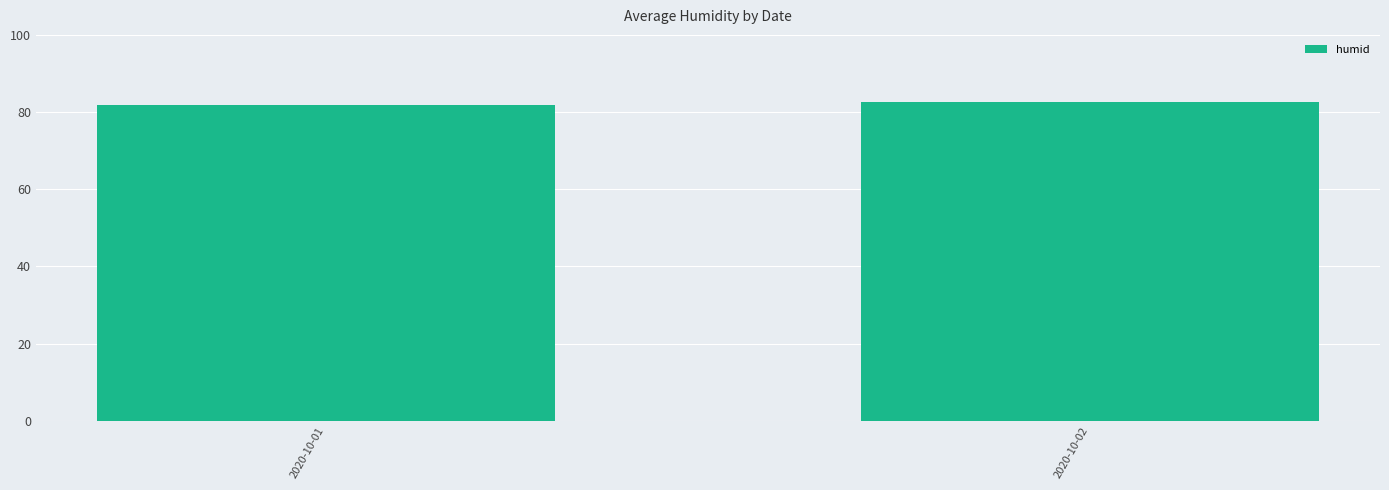

What is the change in value from 2020-10-01 to 2020-10-02?

+0.6